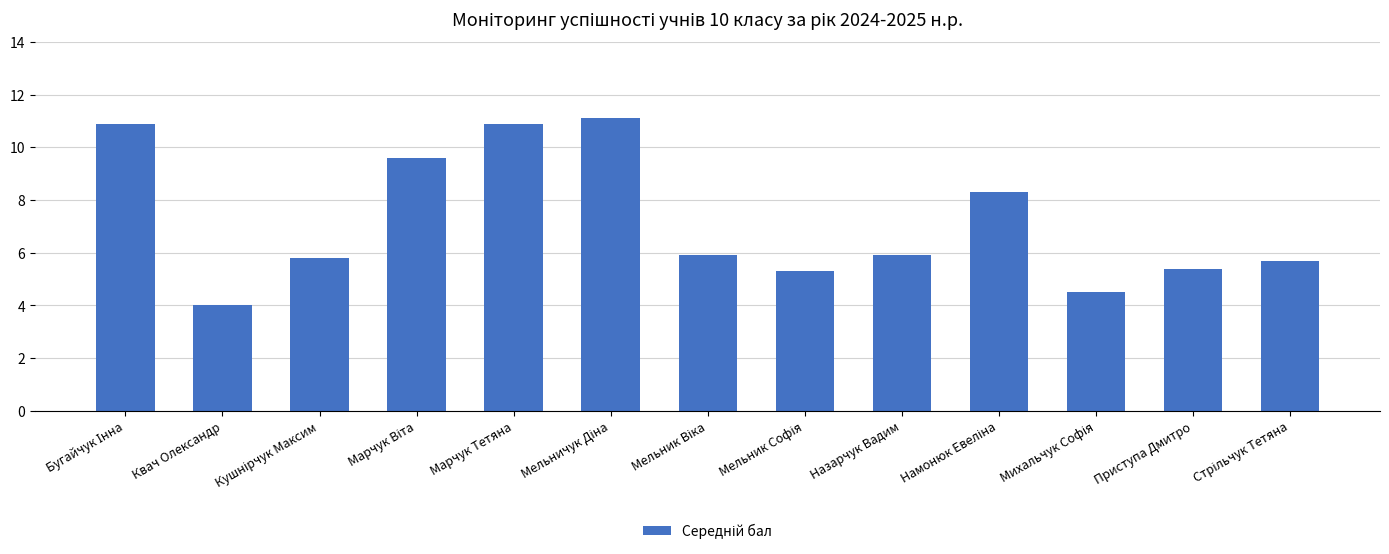

What is the label of the 12th bar from the right?

Квач Олександр